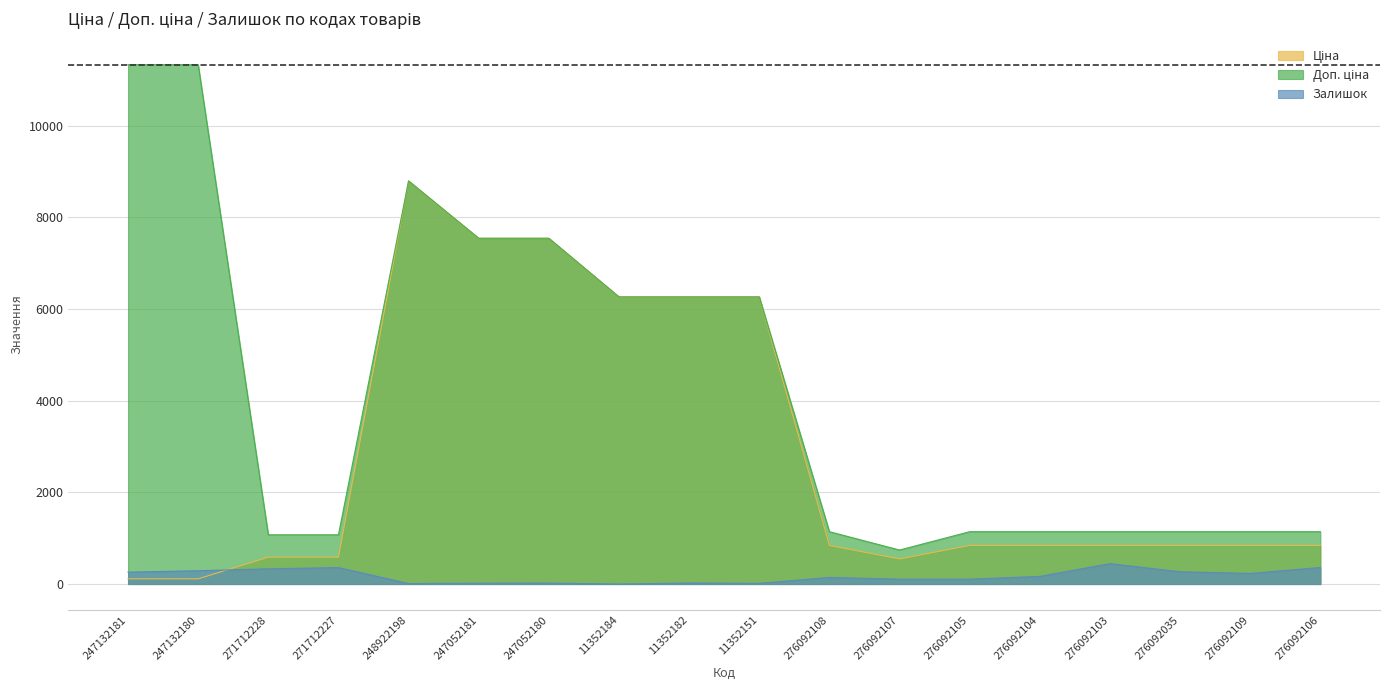

What is the difference between the second highest and second lowest values in the Ціна series?

7432.6